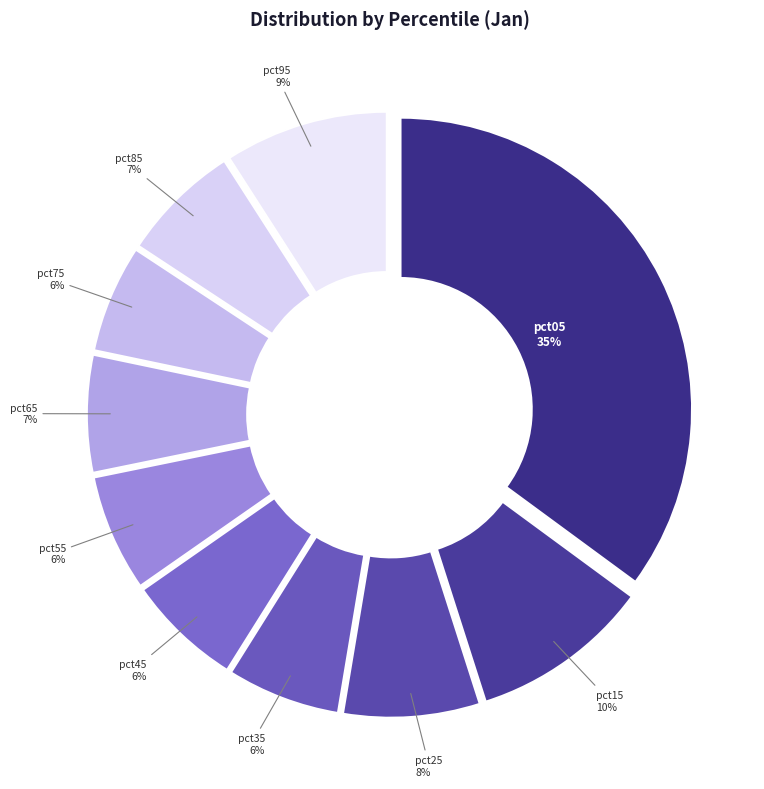

Is the sum of pct25 and pct05 greater than half?

No